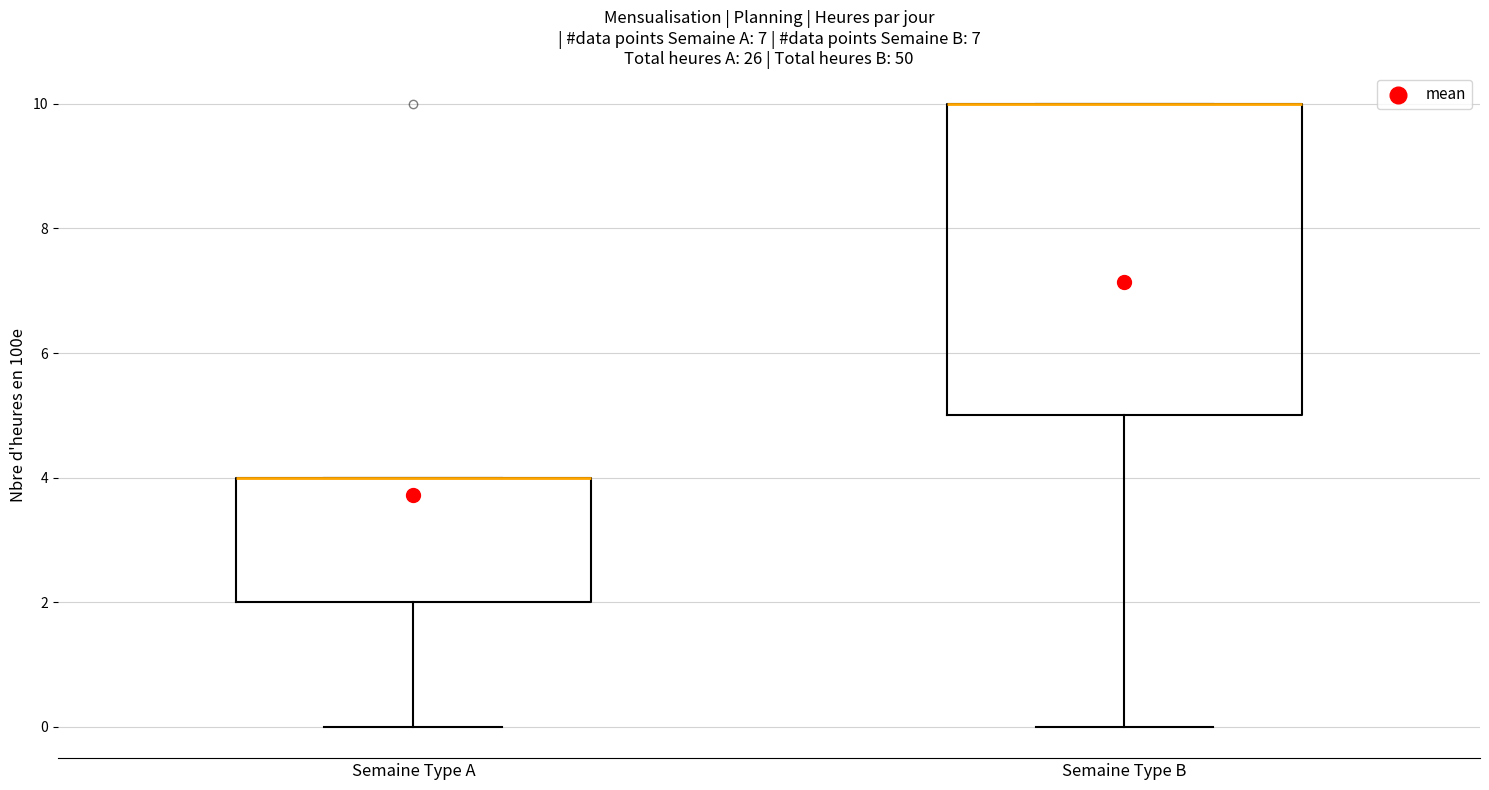

Comparing the boxes themselves (not the whiskers), which one is the tallest?

Semaine Type B